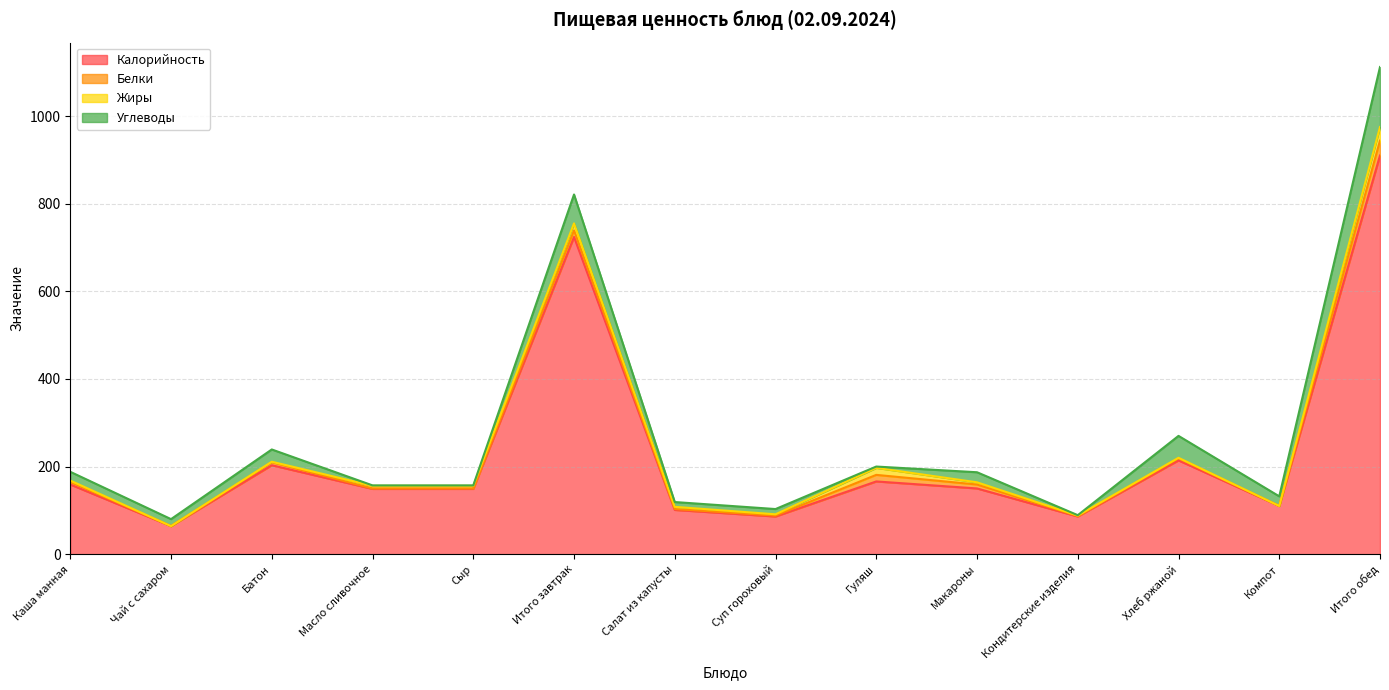

What is the sum of the Белки values at Масло сливочное and Каша манная?

7